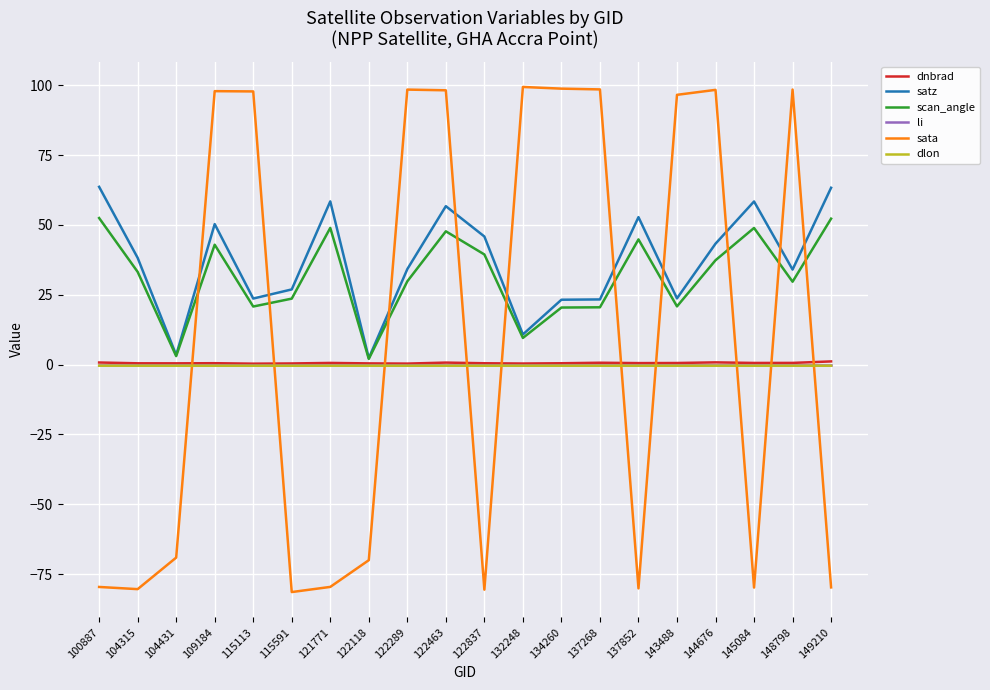

True or false: dnbrad and satz cross at least once.

False